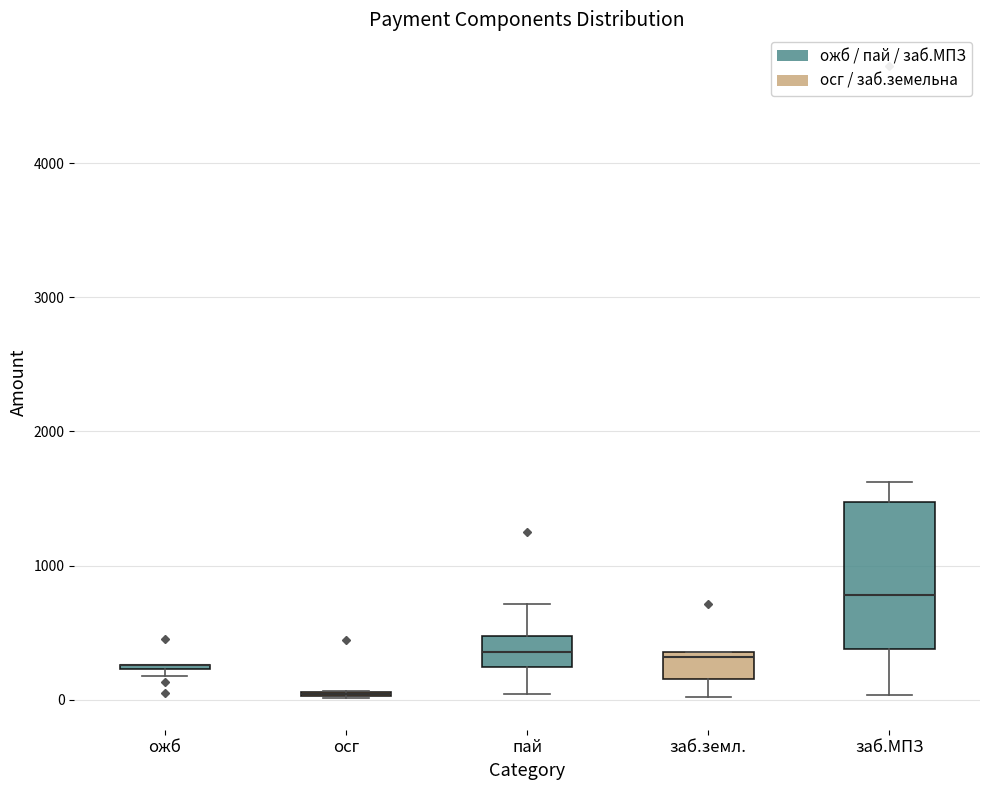

Which box is the tallest, from its lower edge to its upper edge?

заб.МПЗ